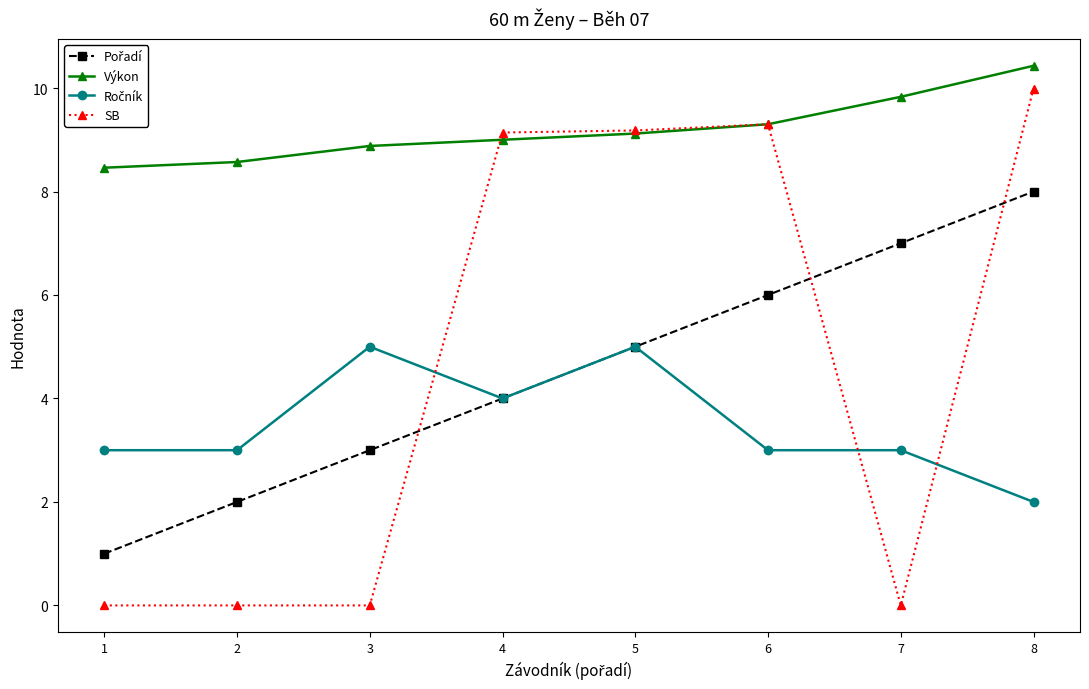

At how many categories does at least one series exceed 2?

8